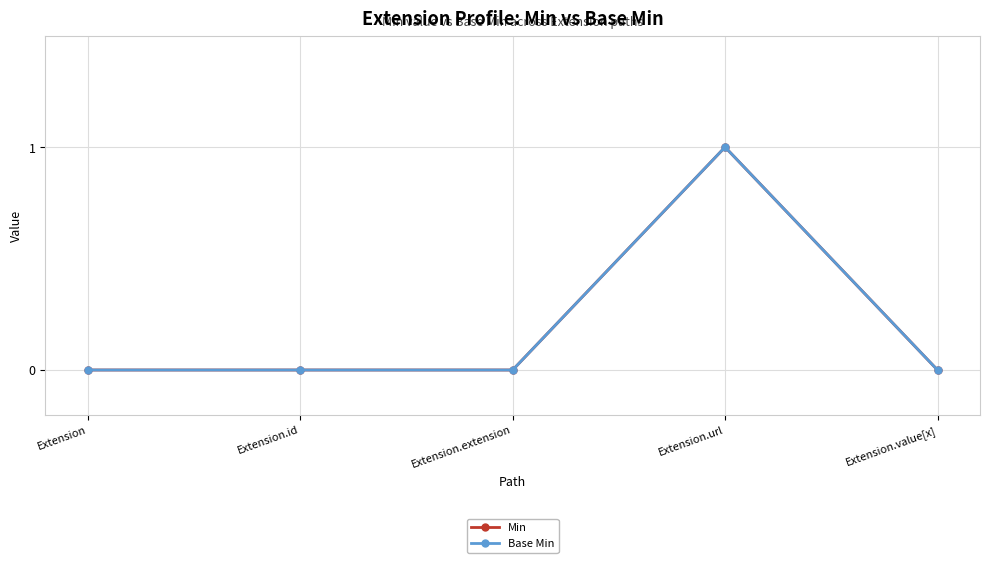

What is the highest value of the Min series?

1